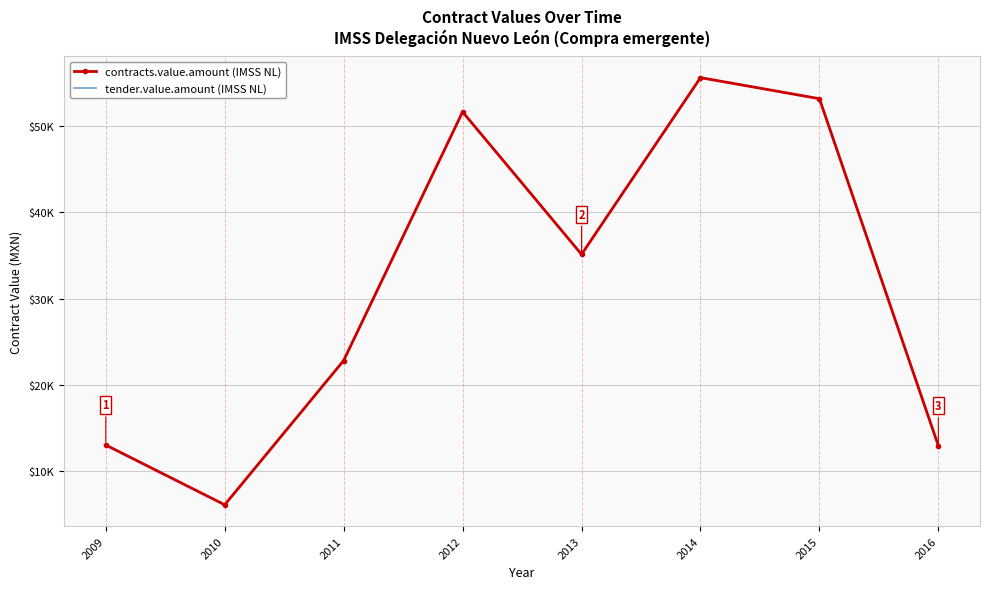

What is the difference between the contracts.value.amount (IMSS NL) values at 2010 and 2015?

47104.0